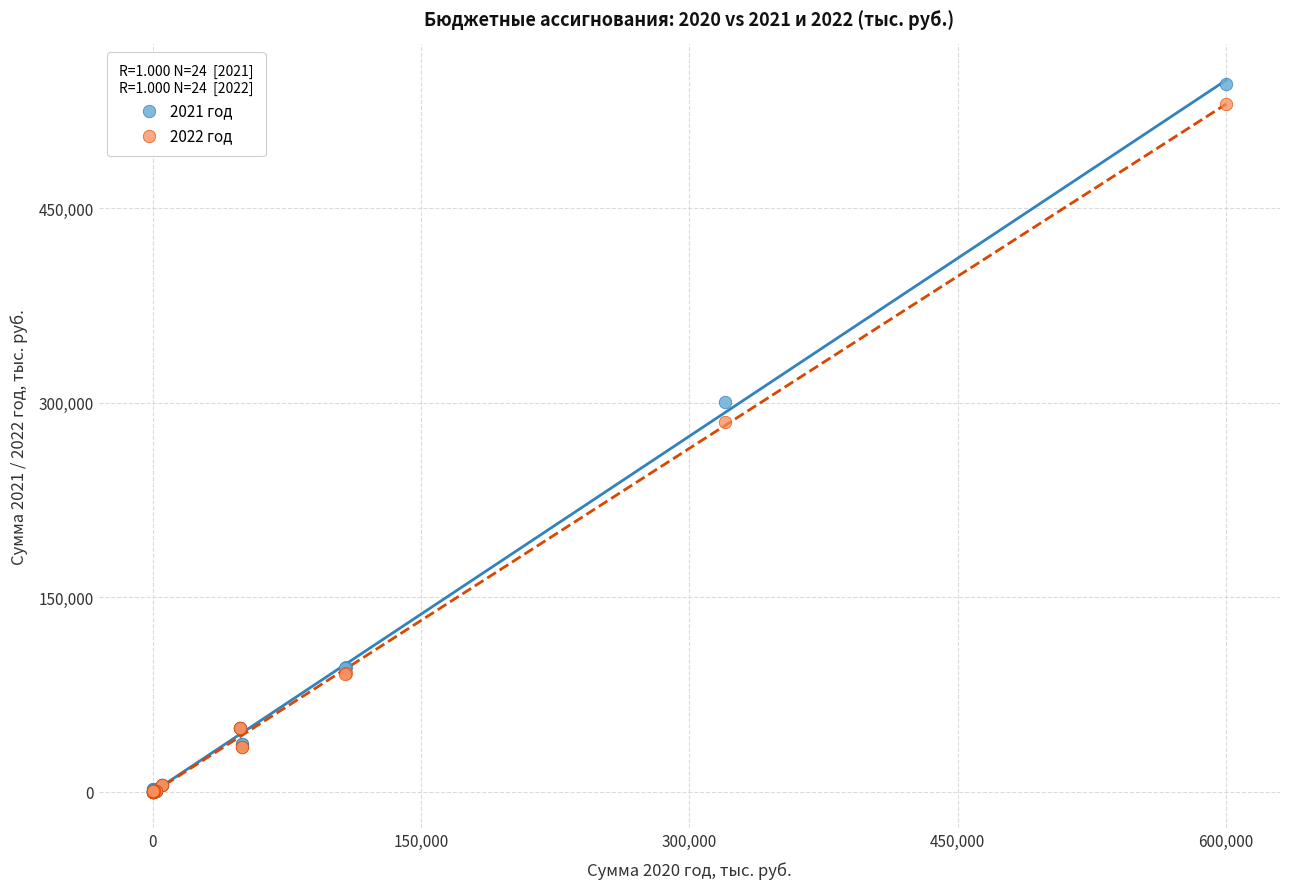

Across all series, what Y value is closest to 273099?

285229.7